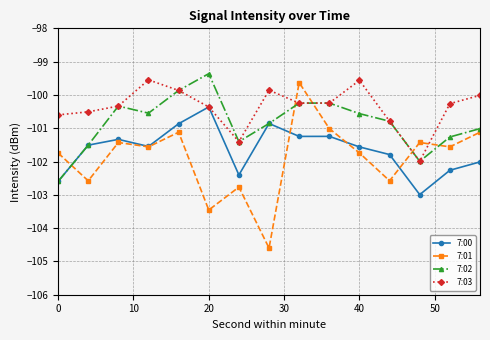

What is the value of the 7:02 point at the 7th from the left?

-101.4